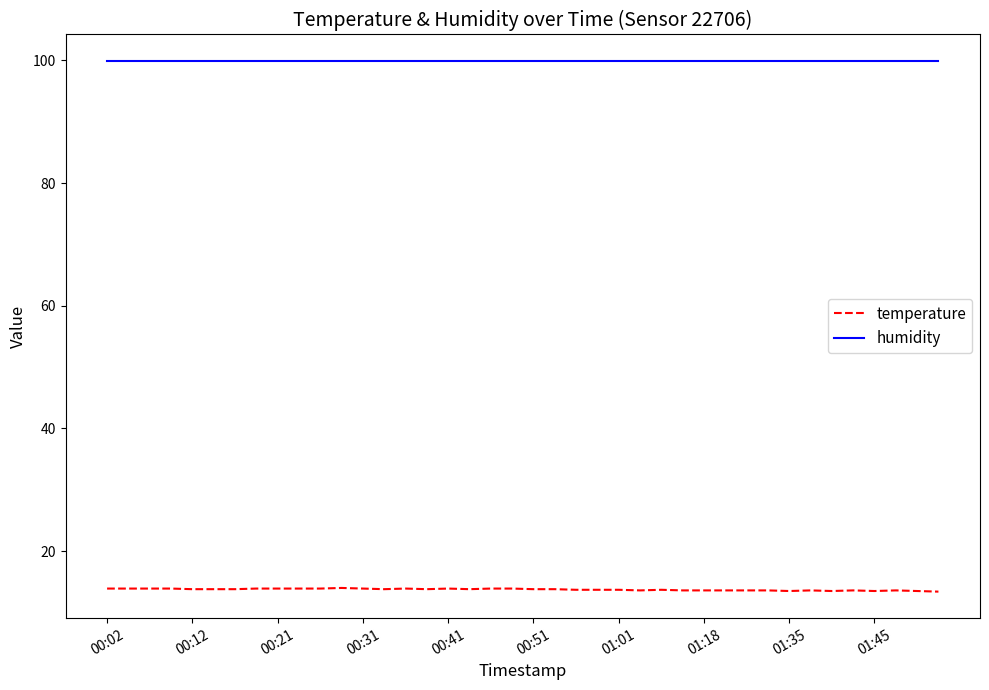

Which series has the largest total across all categories?

humidity